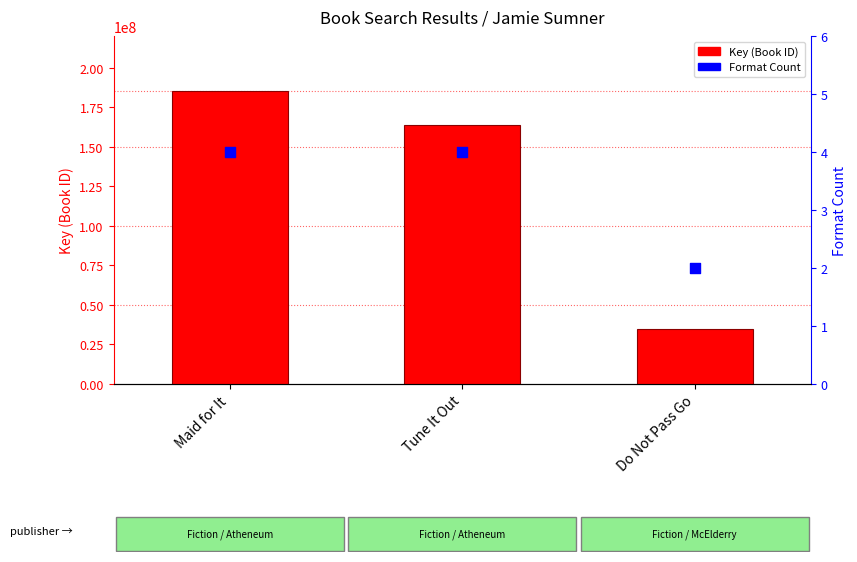

Which series has the widest spread of Y values?

Key (ID)